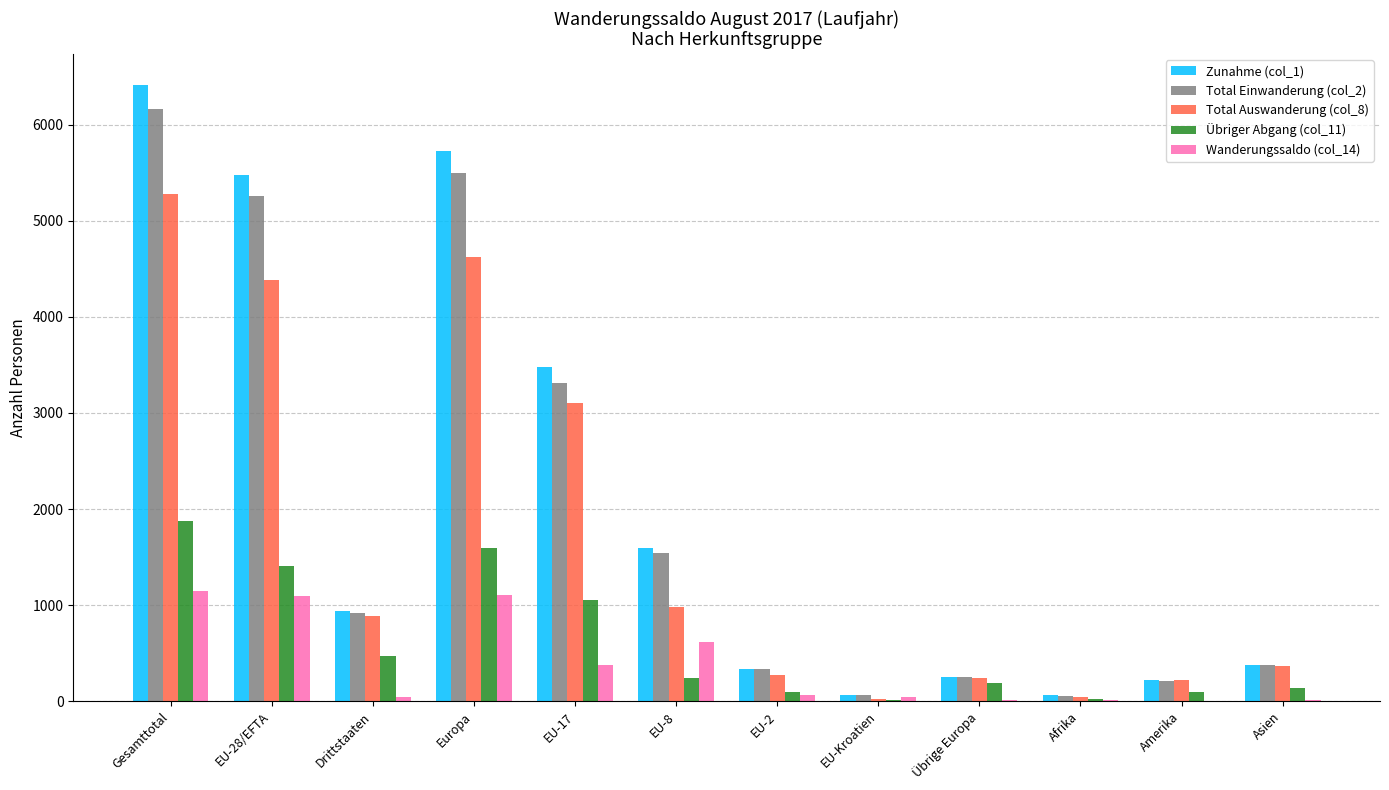

At which category is the sum across all series the highest?

Gesamttotal